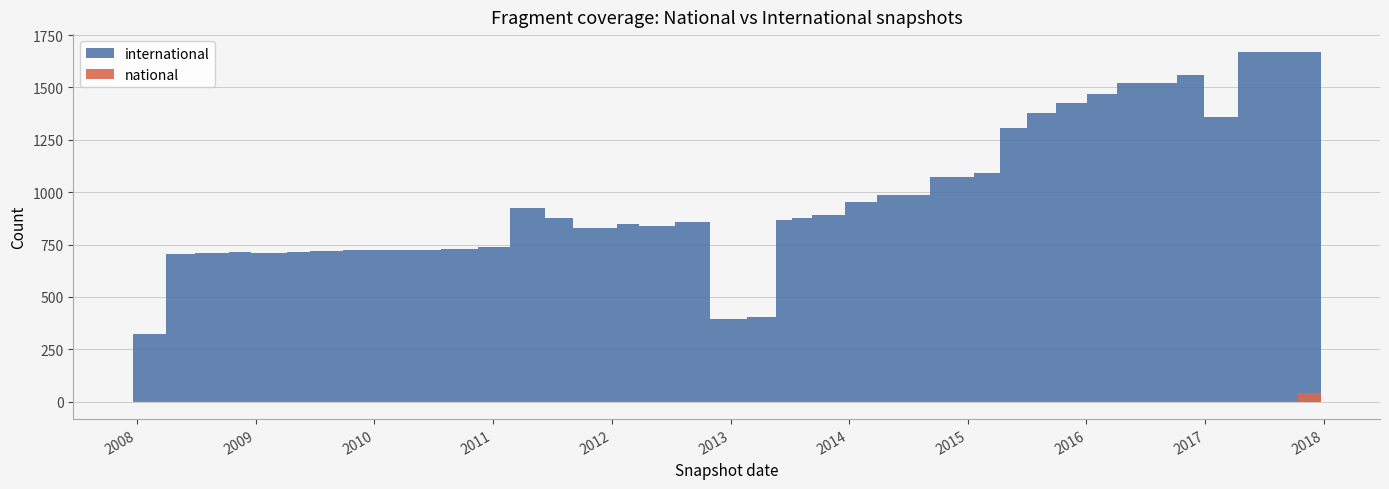

Count the number of categories in the chart.

40